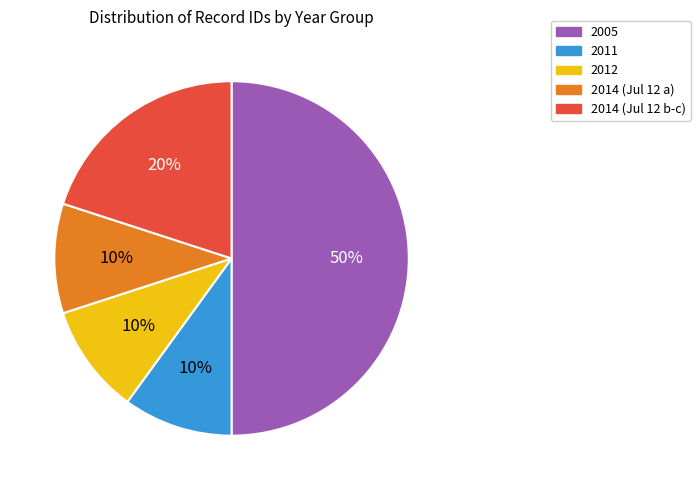

To the nearest percent, what is the difference between the largest and smallest slice percentages?

40%